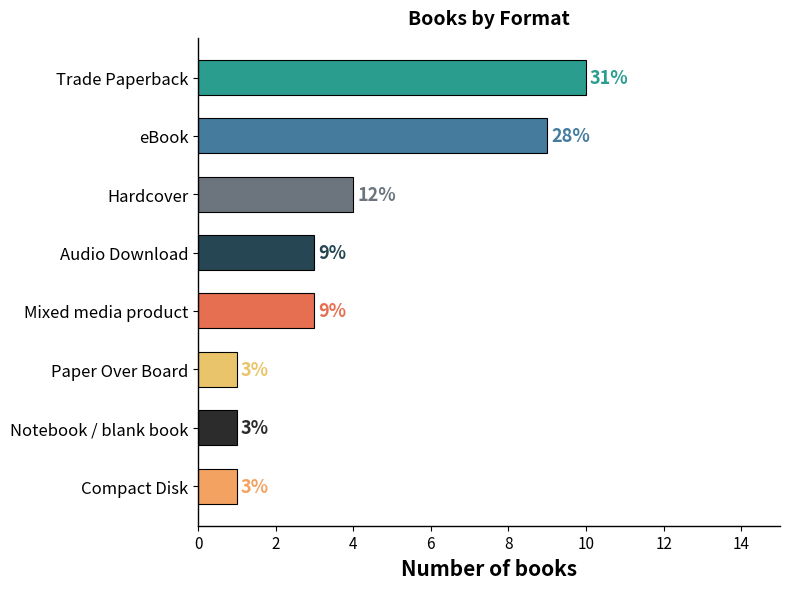

Count the number of data series in this chart.

1